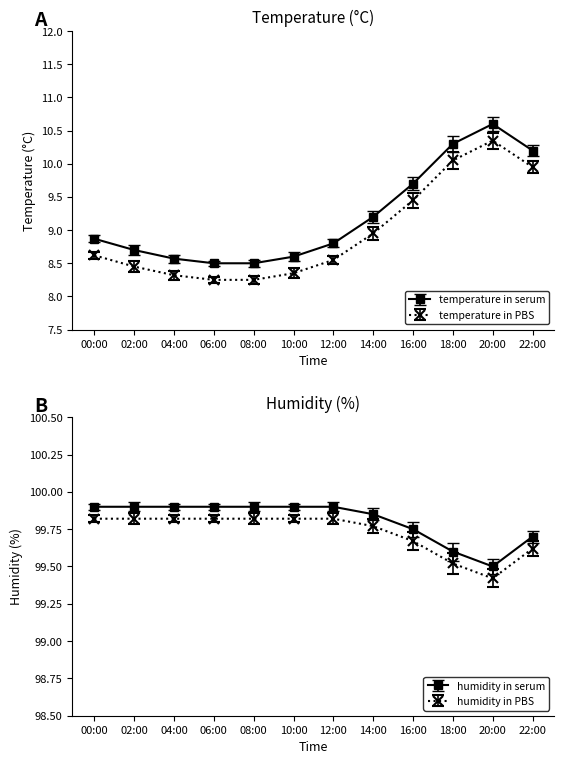

True or false: temperature has more than 2 points higher than both neighbors.

False